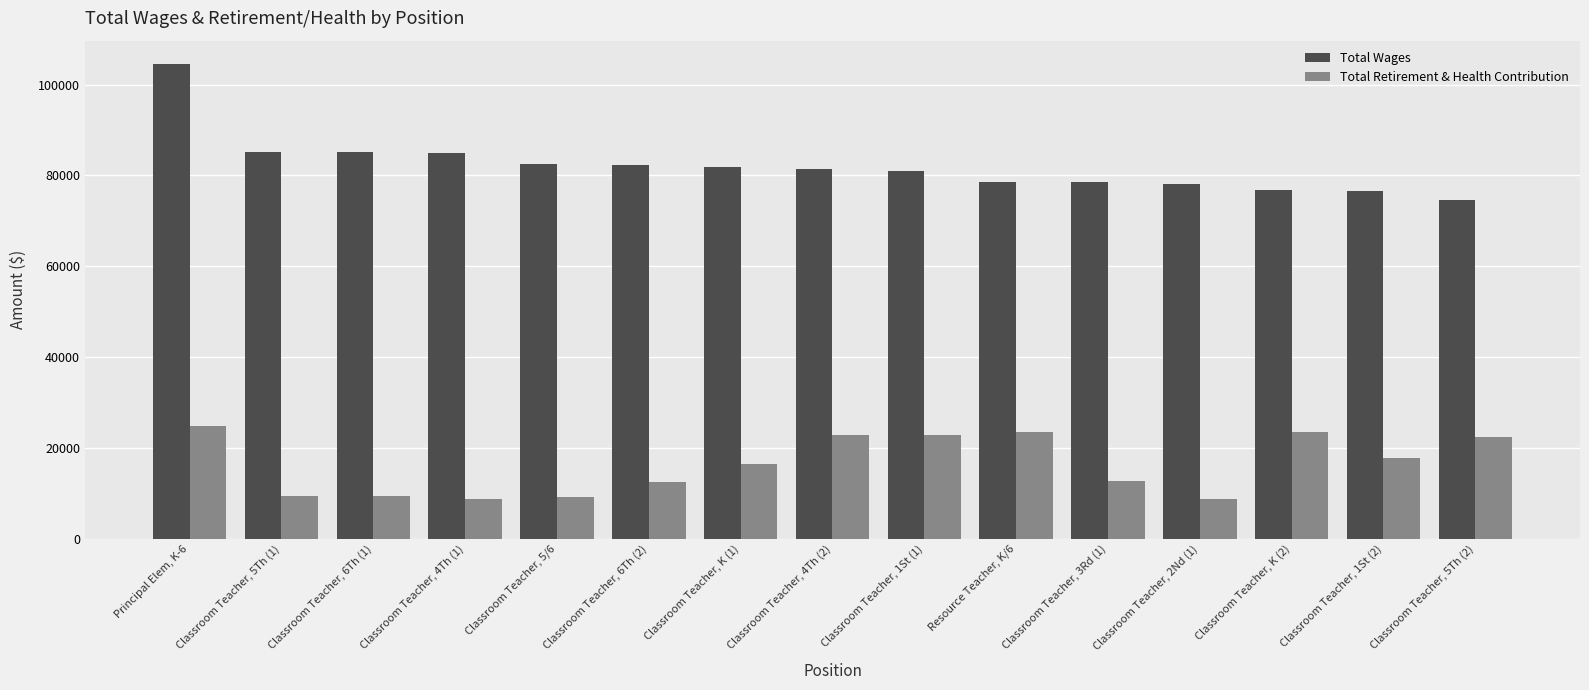

How many bars are there in total?

30